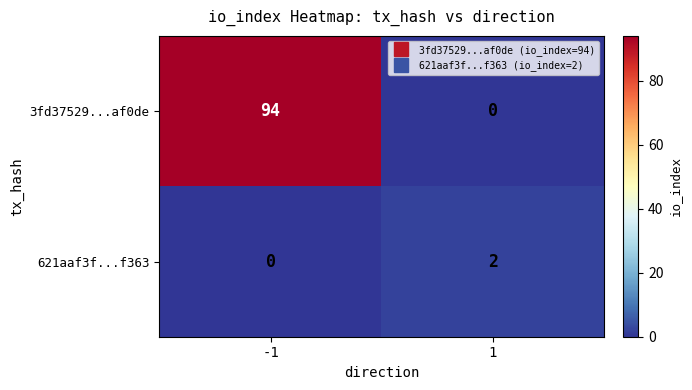

Which series has the widest spread of values?

3fd37529...af0de